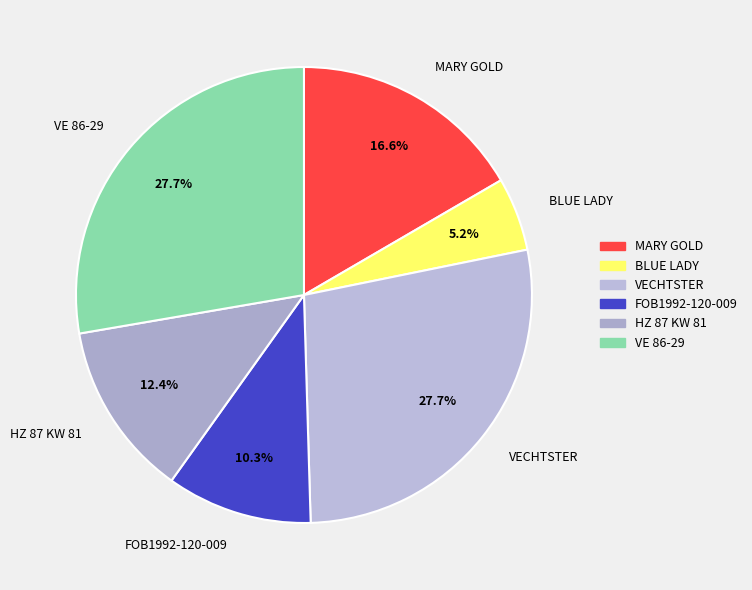

To the nearest percent, what portion does BLUE LADY represent?

5%